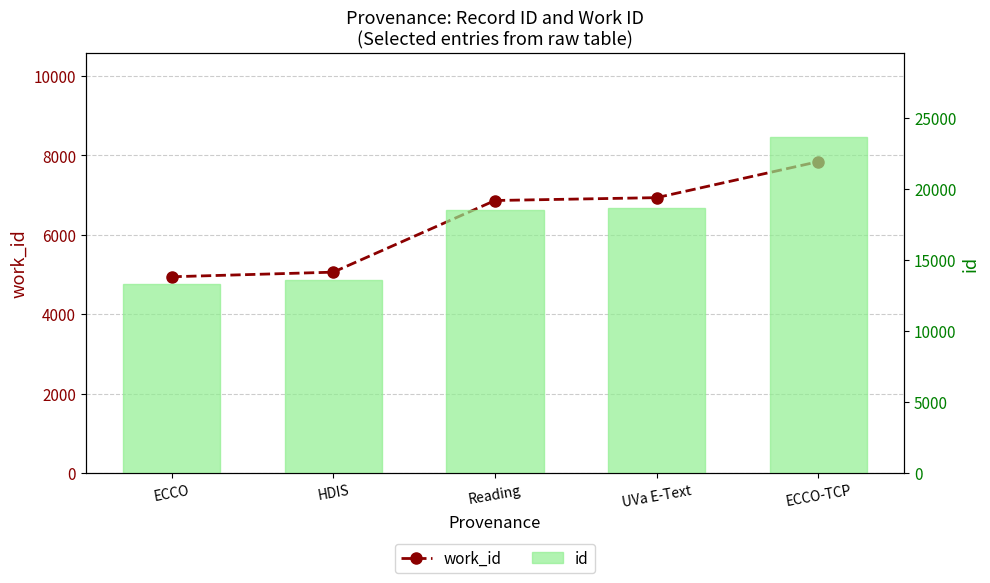

What is the label of the 1st bar from the right?

ECCO-TCP